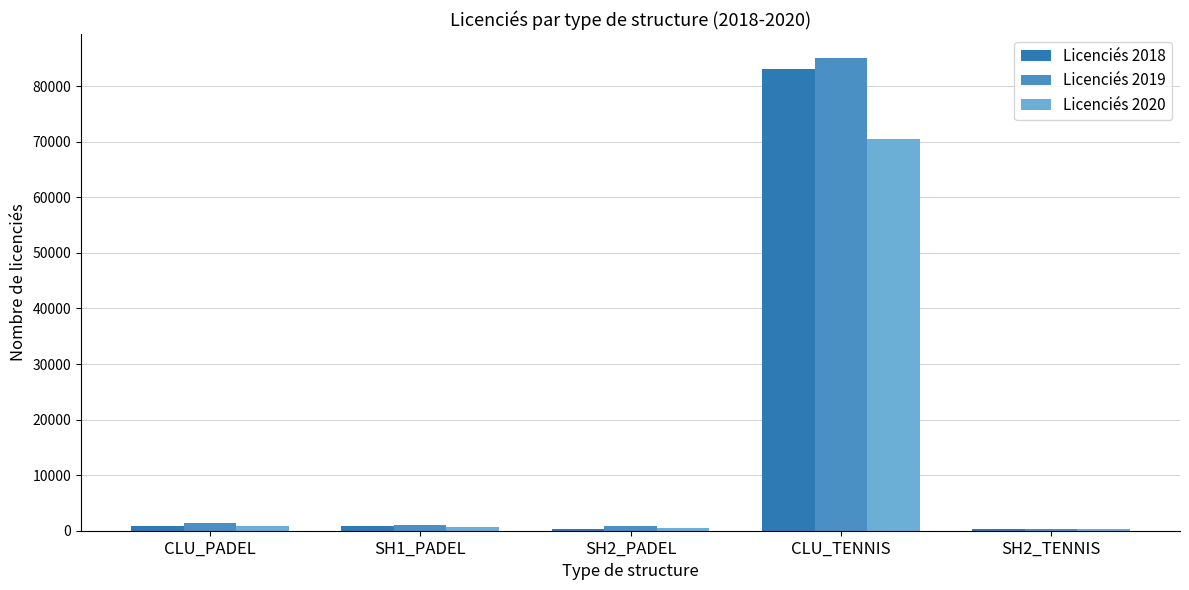

How many distinct data groups are displayed?

3